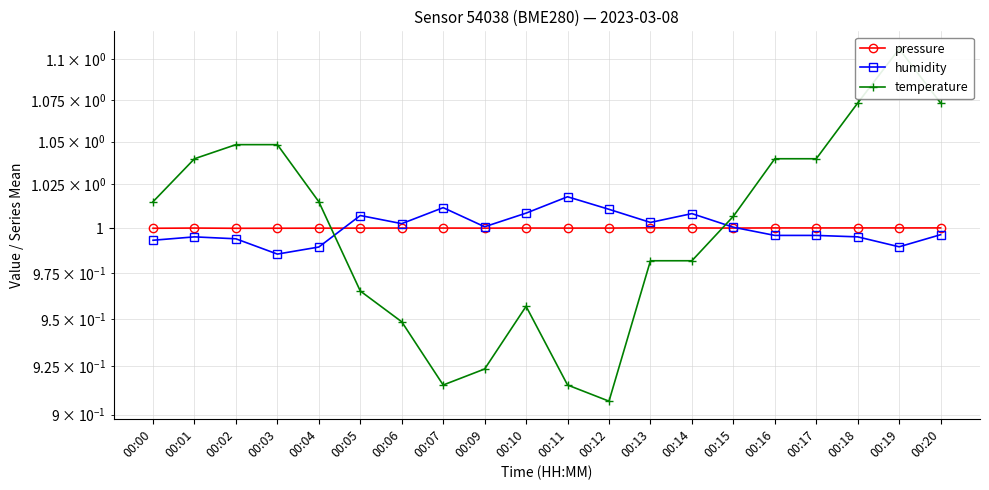

How many distinct data groups are displayed?

3